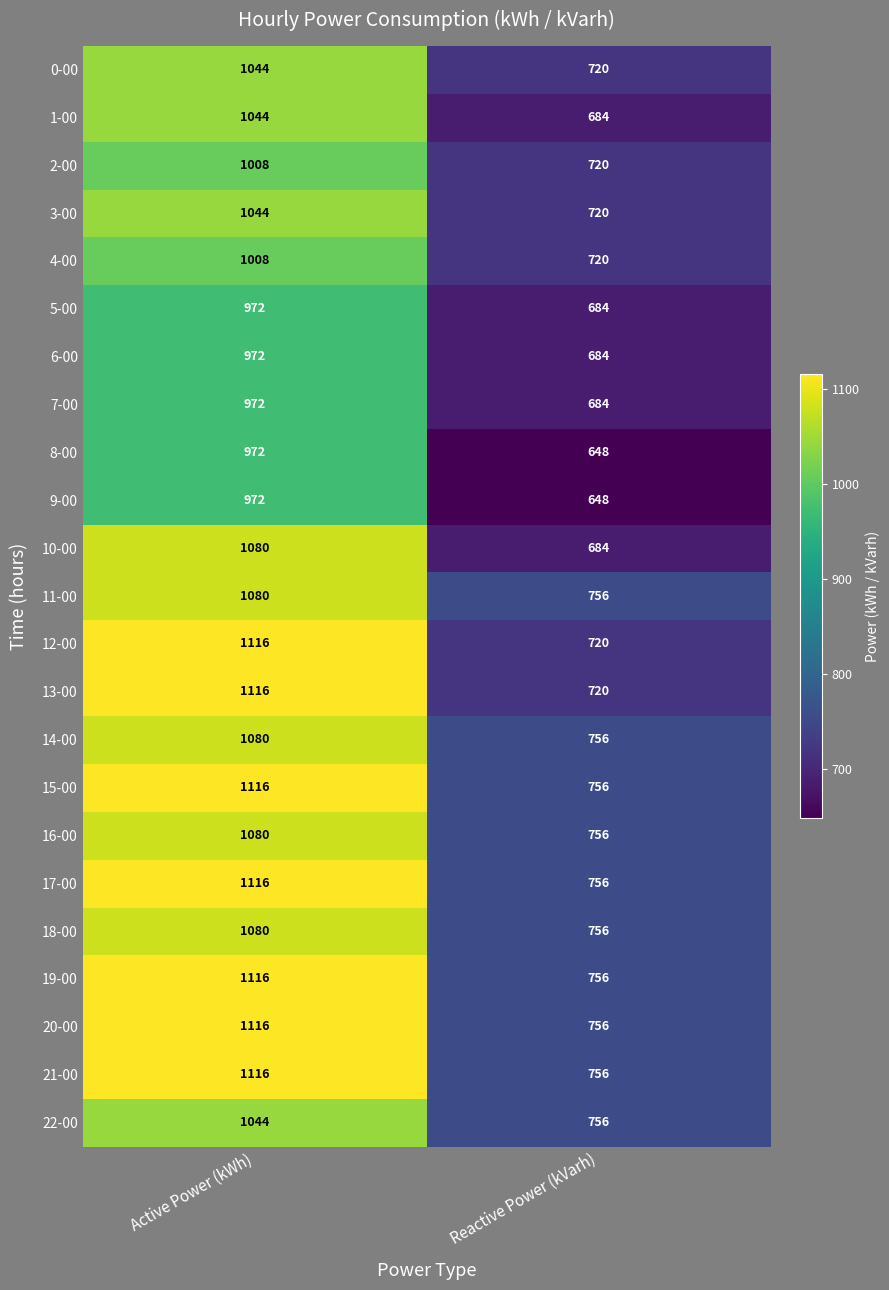

How many data points does each series have?

2